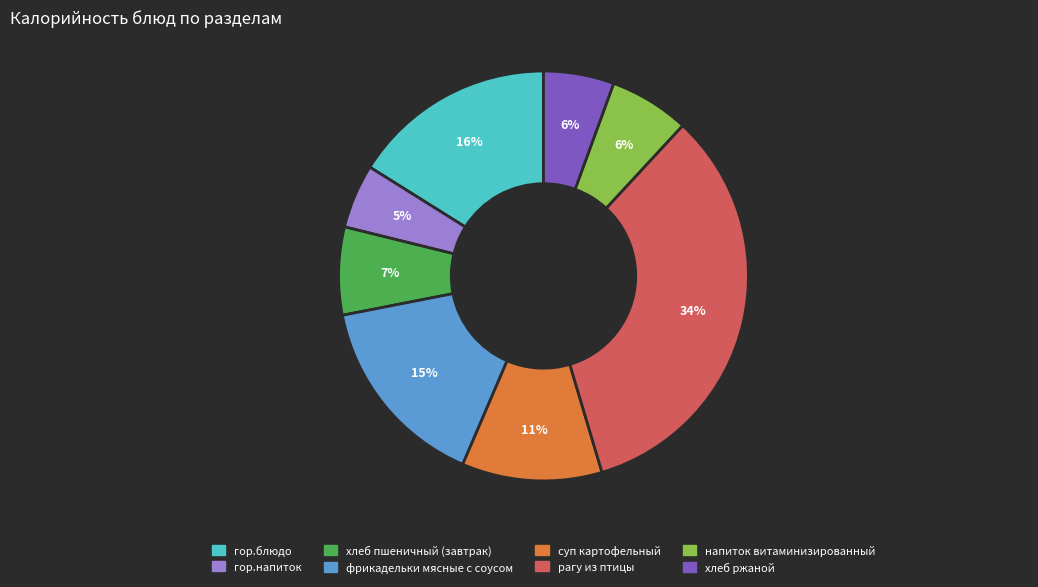

Between хлеб пшеничный (завтрак) and напиток витаминизированный, which is larger?

хлеб пшеничный (завтрак)